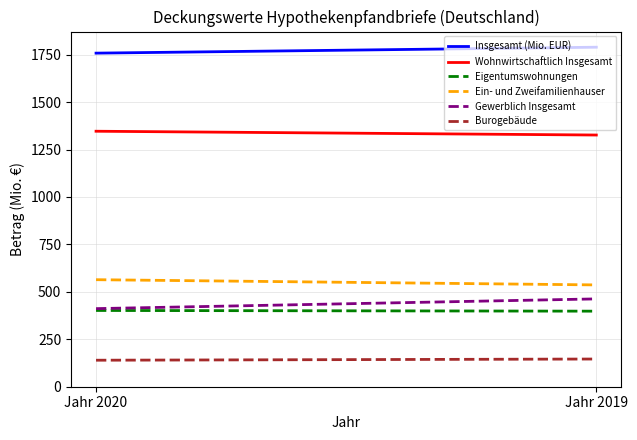

How many data points does each series have?

2